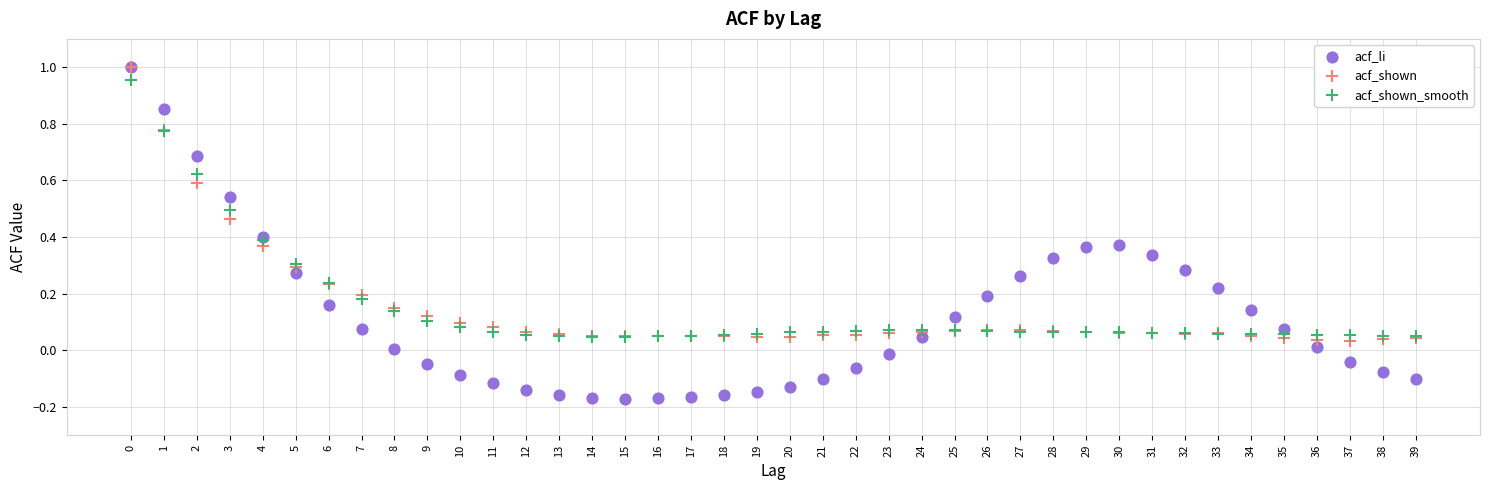

What are all the series names shown in the legend?

acf_li, acf_shown, acf_shown_smooth